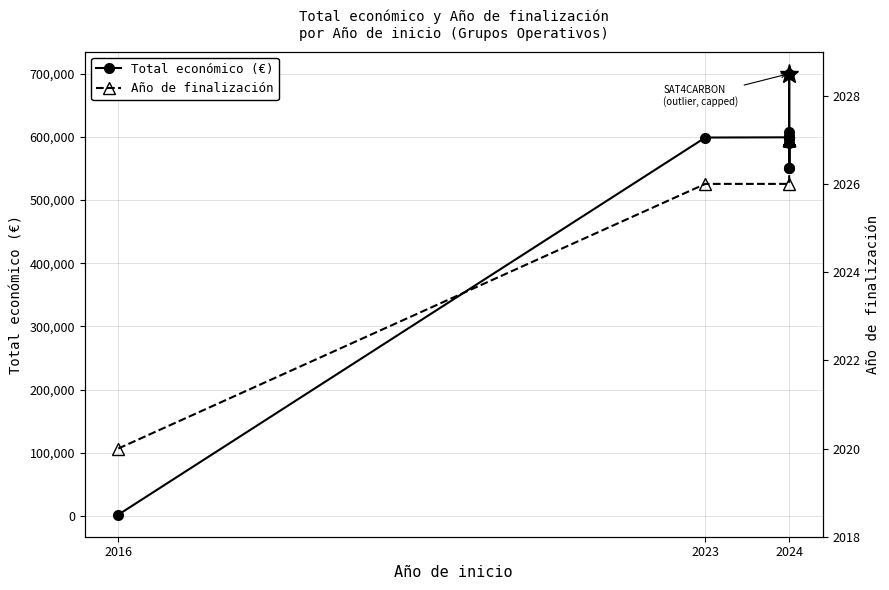

What is the total value across all series at 2024?

601288